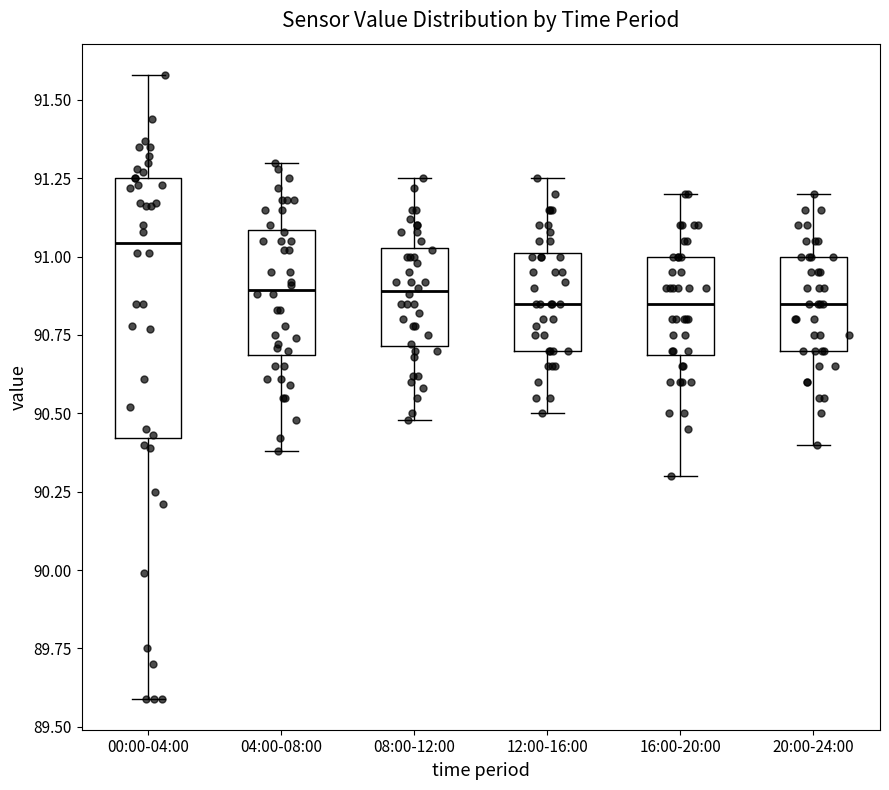

Reading left to right, transcribe this box plot: for each box, give where its median line is, the range the box spans, and where its two whiskers end, as read against the y-axis. The values are not printed on the chart, so give them approximately, as read against the axis.

00:00-04:00: median 91.05, box 90.40 to 91.25, whiskers 89.60 to 91.60
04:00-08:00: median 90.90, box 90.70 to 91.10, whiskers 90.40 to 91.30
08:00-12:00: median 90.90, box 90.70 to 91.05, whiskers 90.50 to 91.25
12:00-16:00: median 90.85, box 90.70 to 91.00, whiskers 90.50 to 91.25
16:00-20:00: median 90.85, box 90.70 to 91.00, whiskers 90.30 to 91.20
20:00-24:00: median 90.85, box 90.70 to 91.00, whiskers 90.40 to 91.20